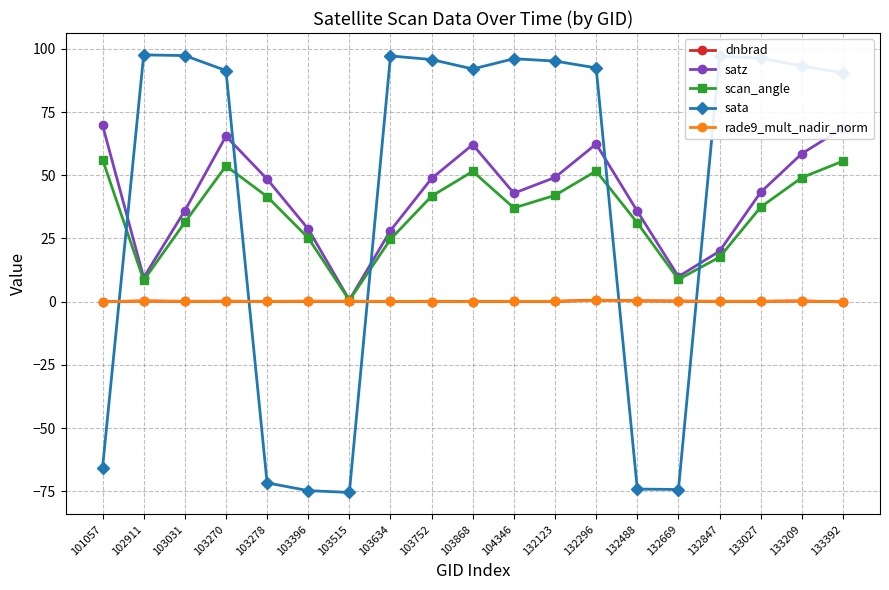

What is the total value across all series at 132296?

207.6